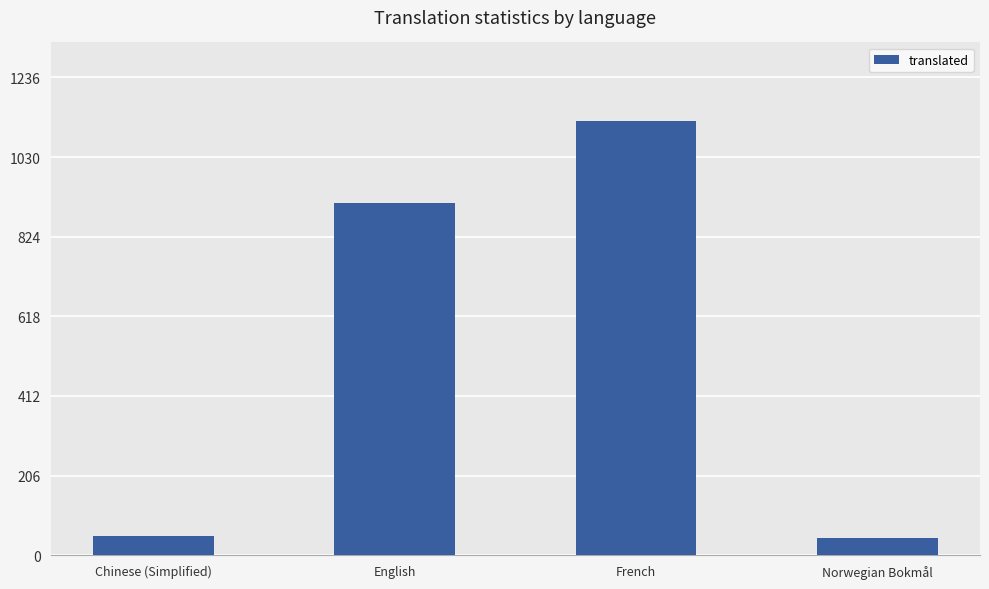

What is the label of the 3rd bar from the left?

French